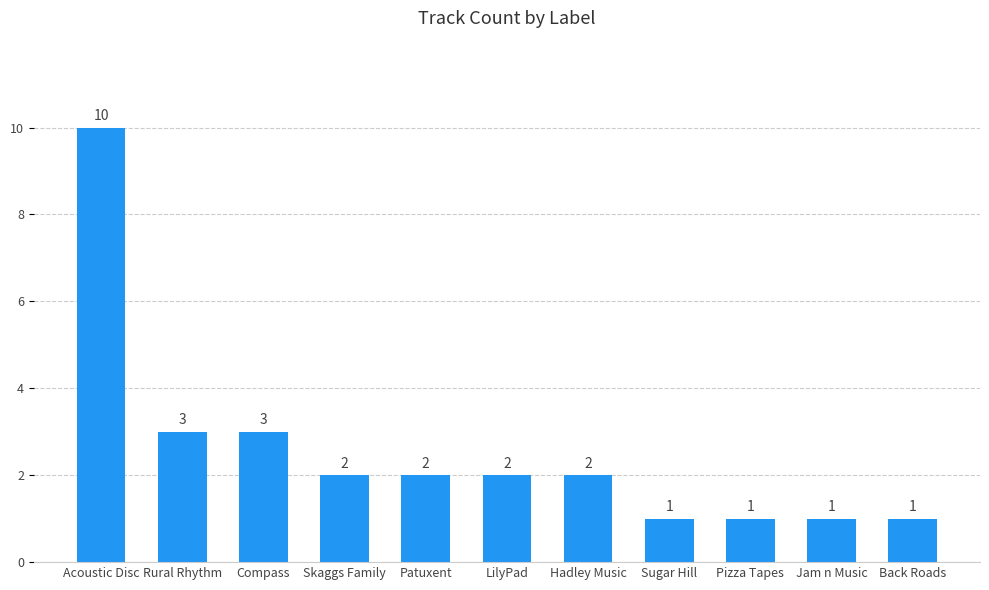

What is the smallest value displayed?

1